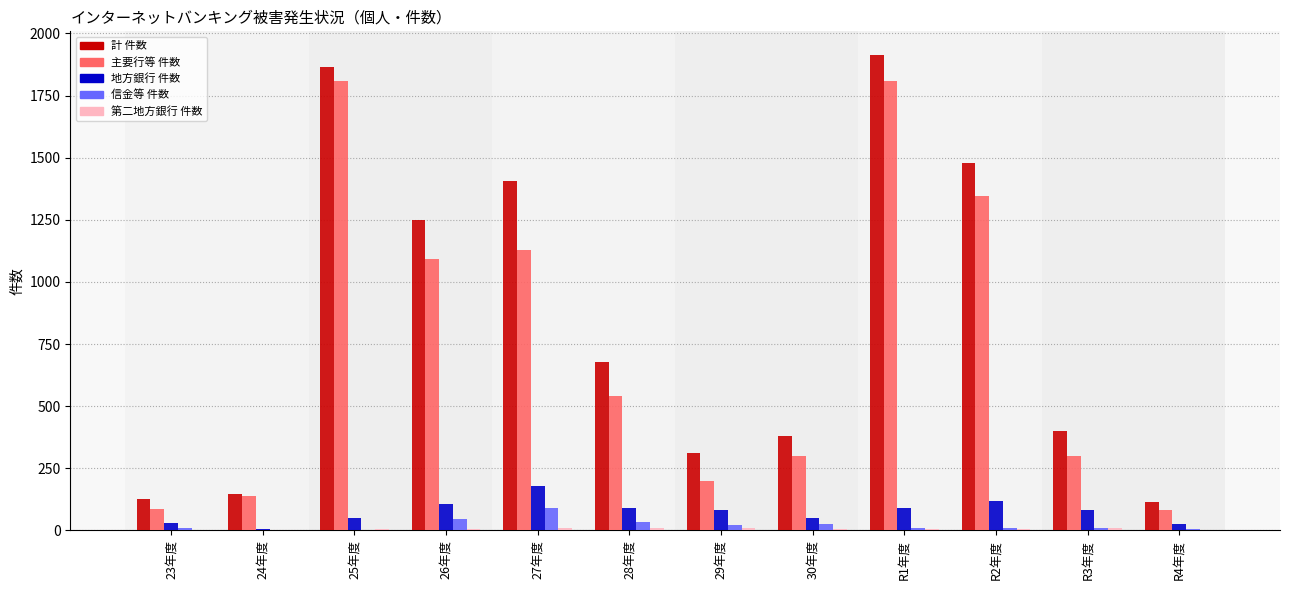

Is the value of 地方銀行 件数 at 24年度 greater than the value of 主要行等 件数 at R4年度?

No